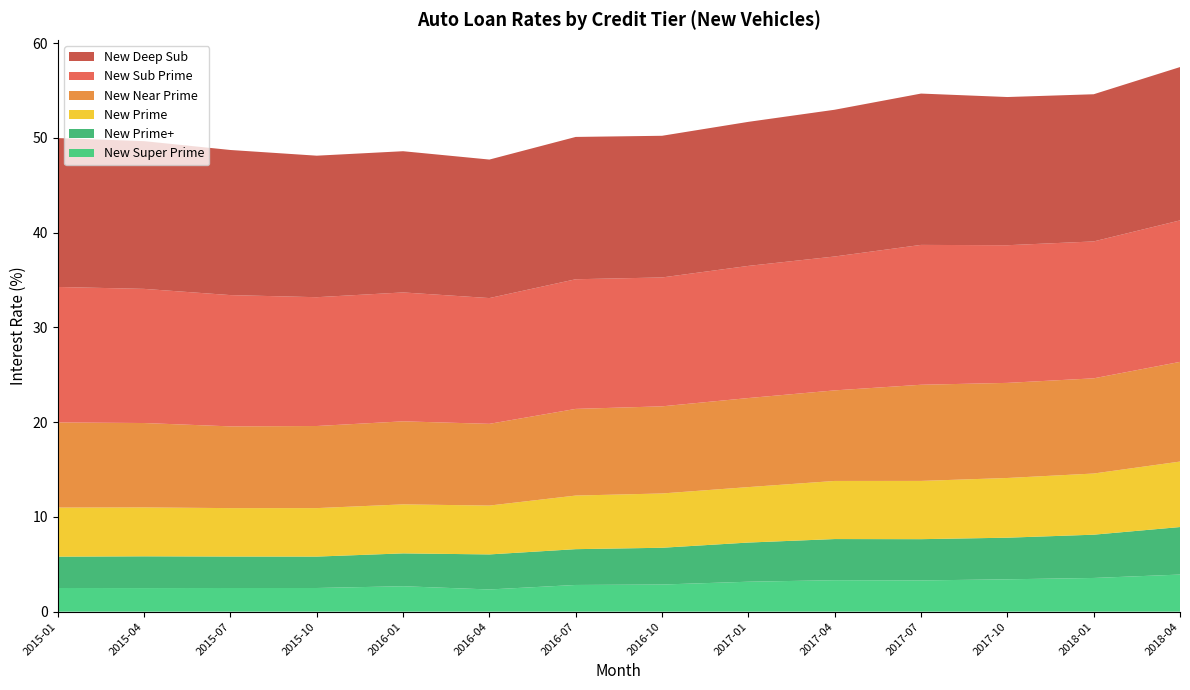

Reading left to right, transcribe all the data shown in this chart.

New Super Prime: 2.5	2.5	2.5	2.5	2.7	2.3	2.8	2.9	3.2	3.3	3.3	3.4	3.6	3.9
New Prime+: 3.3	3.4	3.3	3.3	3.5	3.7	3.8	3.9	4.1	4.3	4.4	4.4	4.6	5.0
New Prime: 5.2	5.2	5.1	5.1	5.2	5.2	5.7	5.7	5.9	6.1	6.1	6.3	6.5	6.9
New Near Prime: 9.0	8.9	8.6	8.7	8.8	8.6	9.1	9.2	9.4	9.6	10.2	10.0	10.0	10.5
New Sub Prime: 14.3	14.2	13.9	13.6	13.6	13.3	13.7	13.6	13.9	14.1	14.8	14.5	14.5	14.9
New Deep Sub: 15.7	15.6	15.3	14.9	14.9	14.6	15.0	15.0	15.2	15.5	16.0	15.6	15.5	16.2